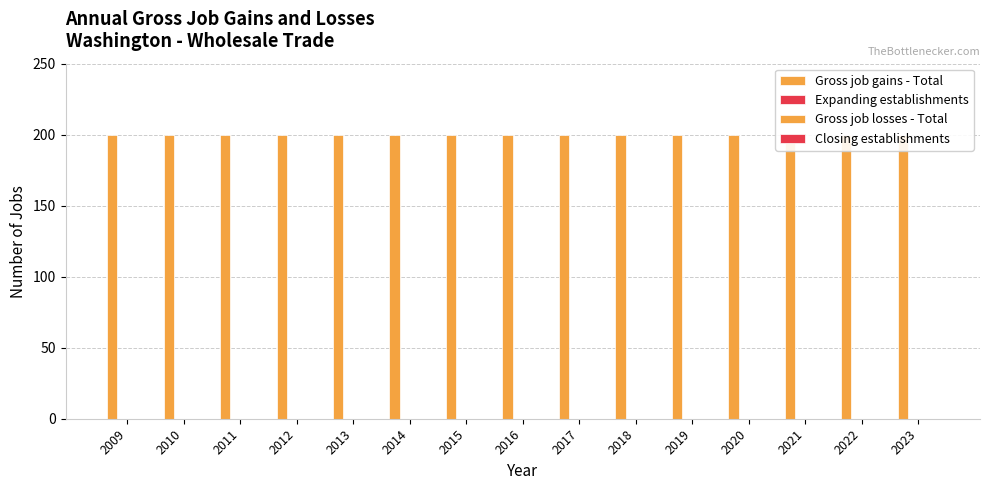

List the series in order of their peak value, highest first.

Gross job gains - Total, Expanding establishments, Gross job losses - Total, Closing establishments